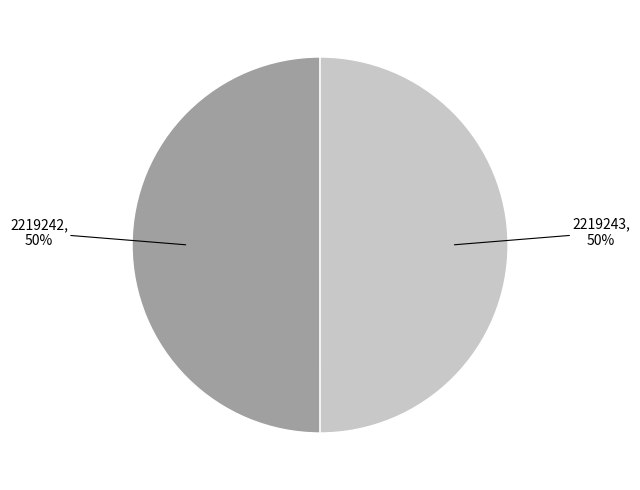

True or false: 2219242 accounts for 50% of the total.

True